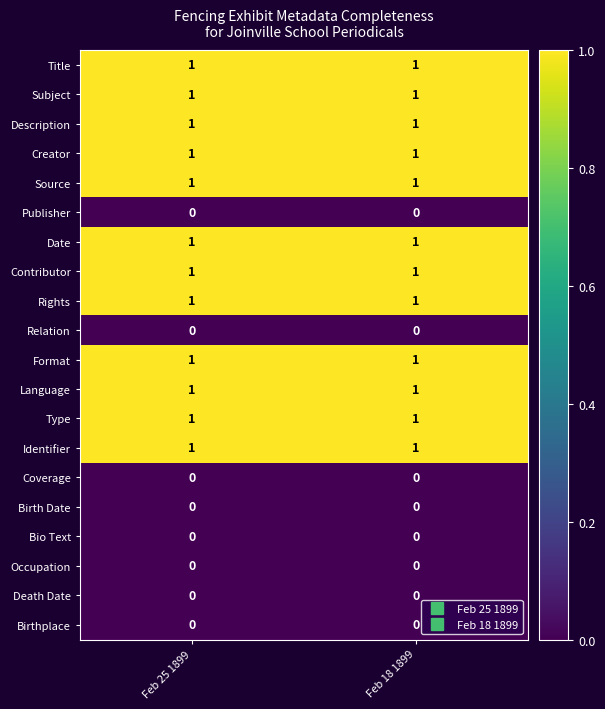

Is it true that Contributor equals 1 at Feb 18 1899?

True